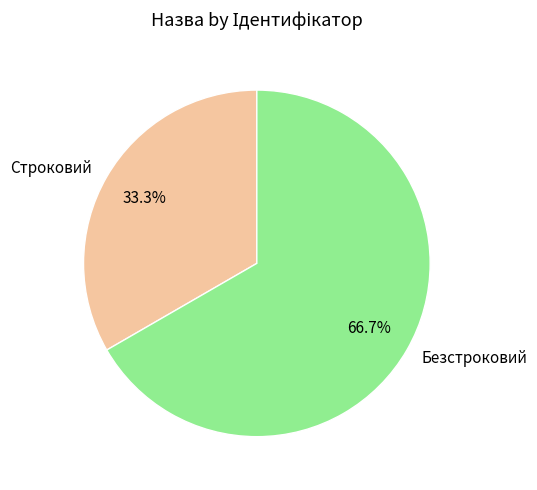

To the nearest percent, what is the average slice percentage?

50%